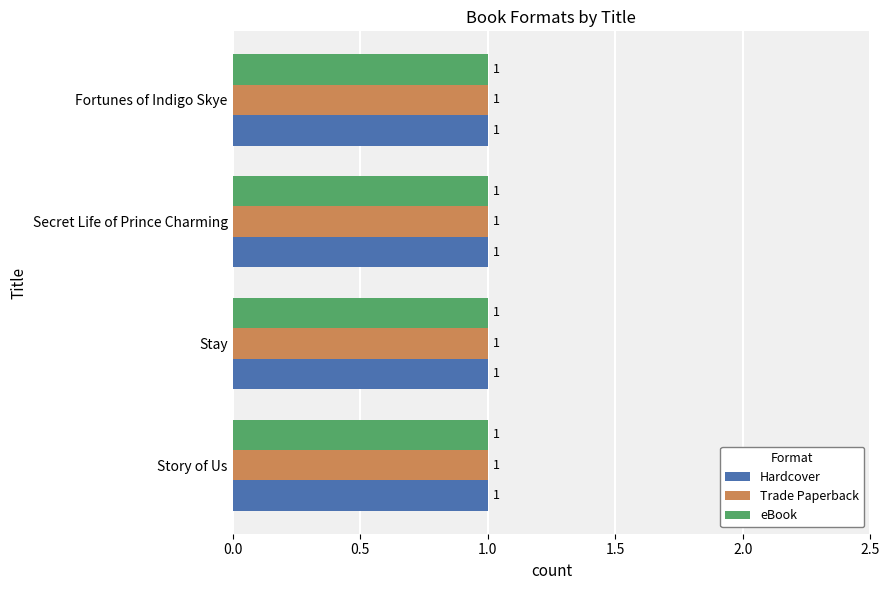

Which series has the largest total across all categories?

Hardcover